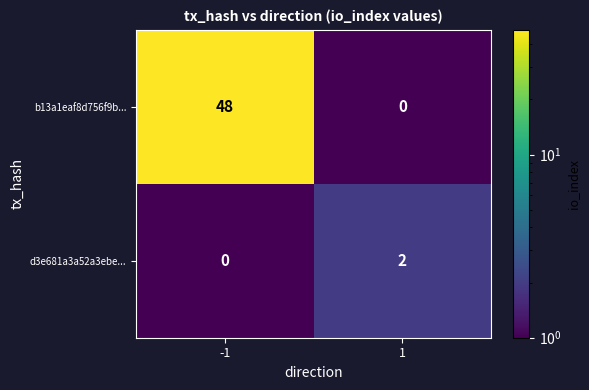

What is the spread (max minus min) of values at -1?

48